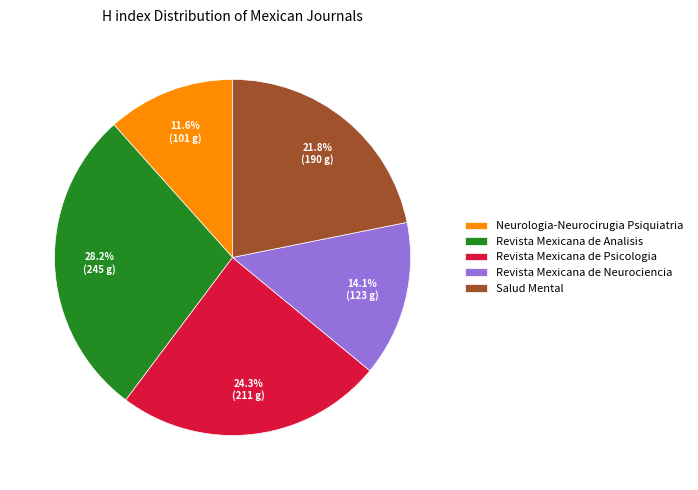

To the nearest percent, what is the average slice percentage?

20%